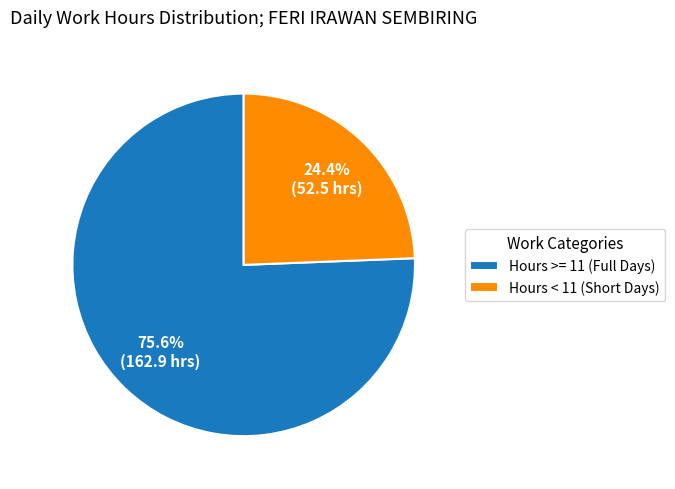

Is there a majority slice in this chart?

Yes